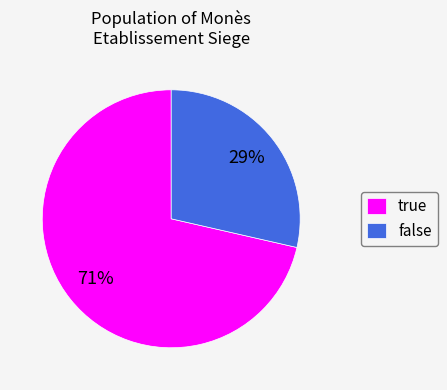

True or false: false accounts for 15% of the total.

False